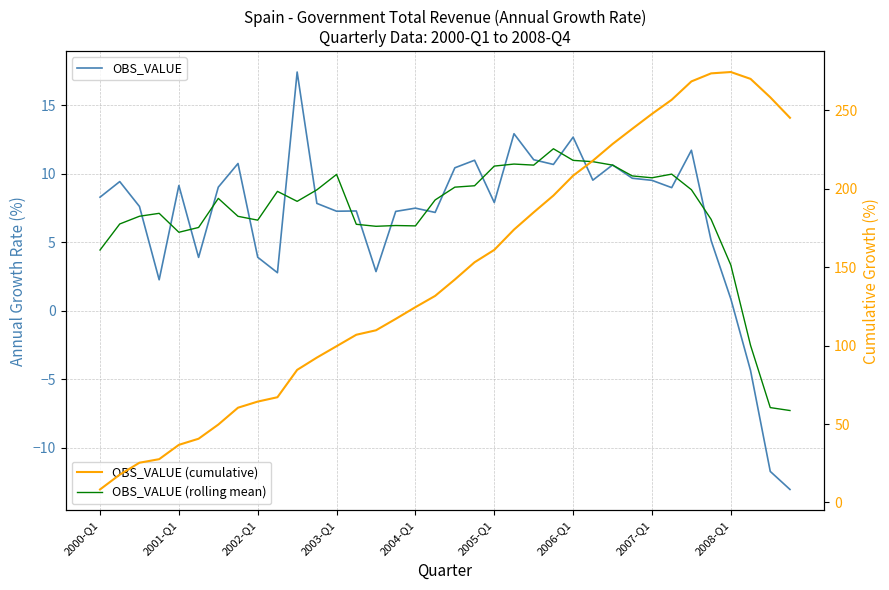

True or false: OBS_VALUE (cumulative) has more than 2 interior local peaks.

False